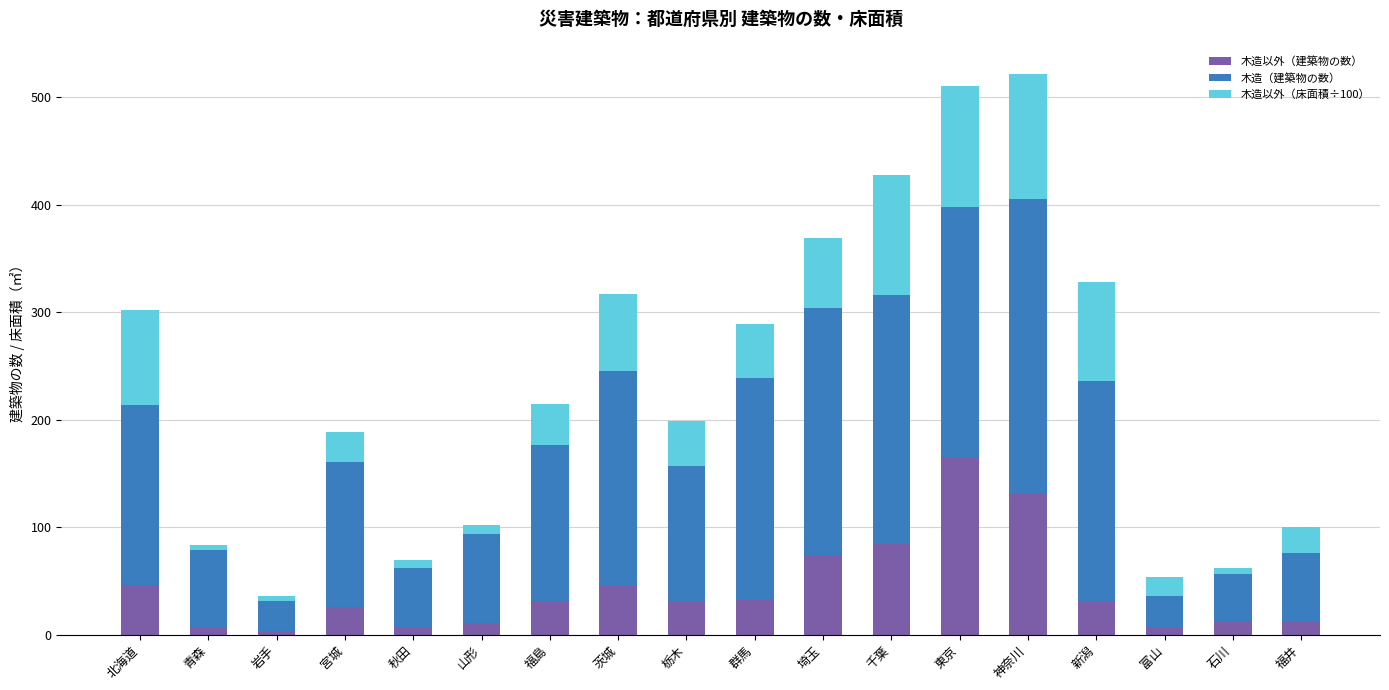

What is the sum of all 木造以外（建築物の数） values?

751.0